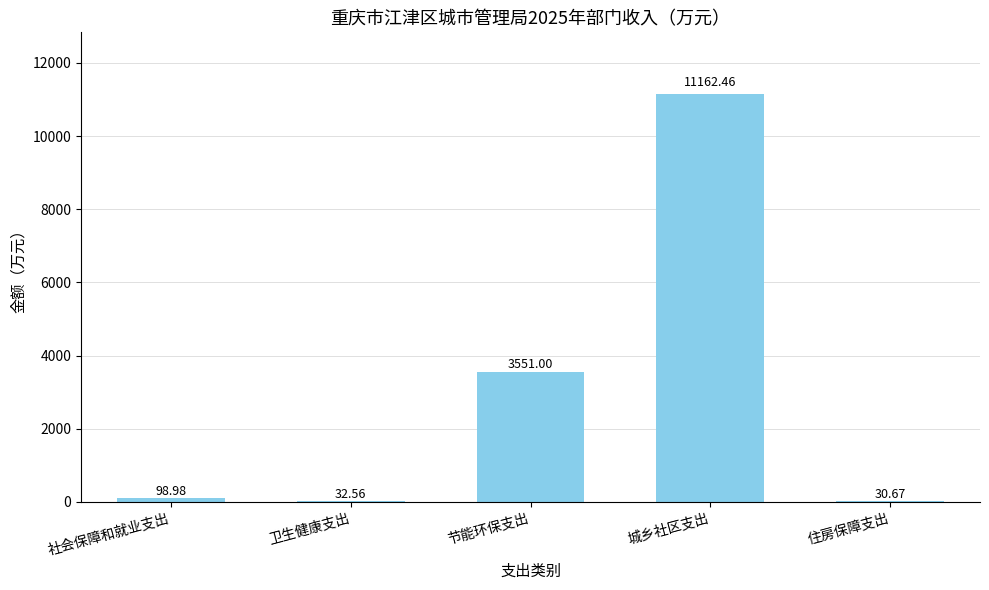

The value at 住房保障支出 is 30.7. True or false?

True